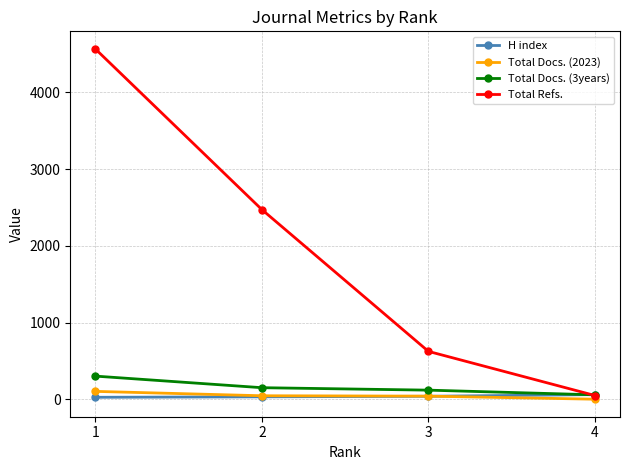

What is the maximum value shown in the chart?

4566